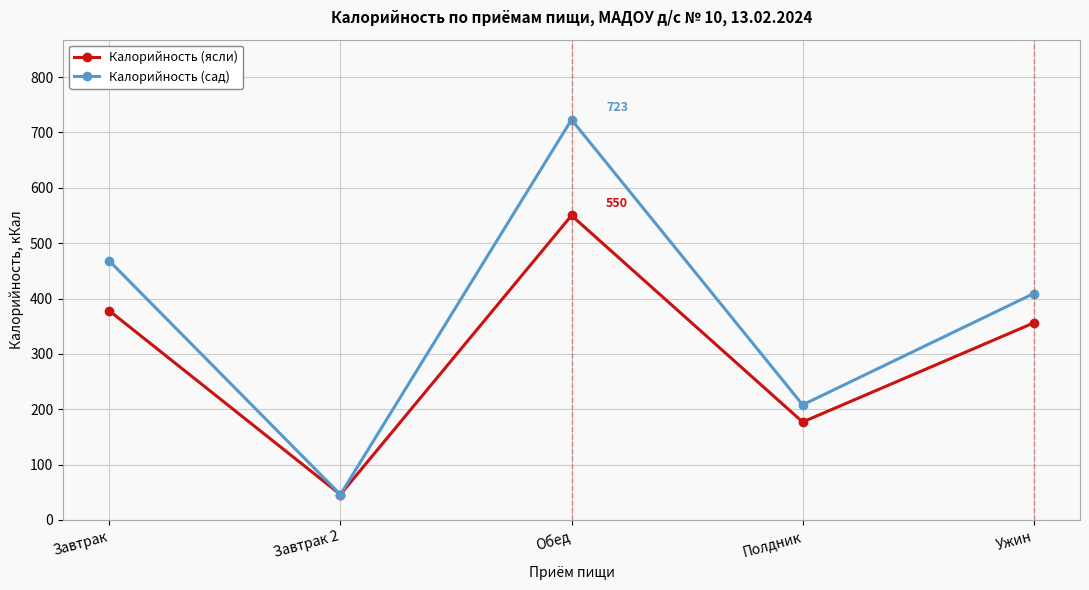

The value of Калорийность (ясли) at Обед is 248. True or false?

False